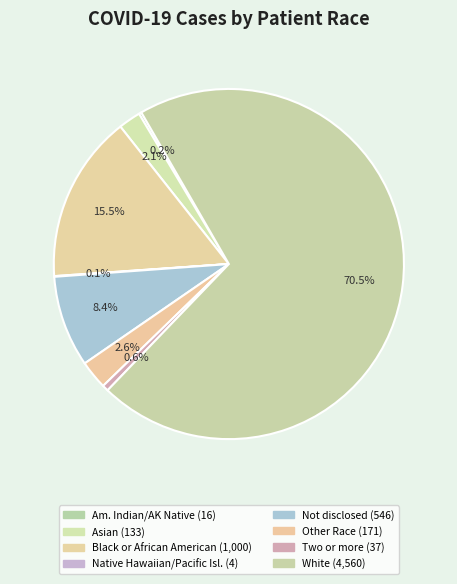

How many slices are in this pie chart?

8